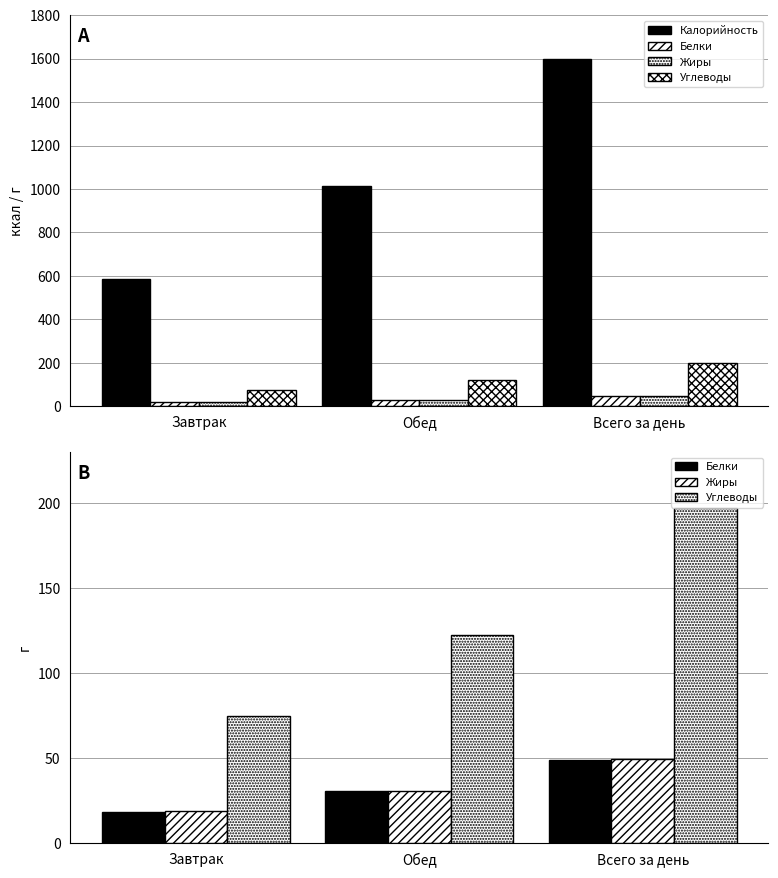

What is the difference between the maximum and minimum values in the Углеводы series?

122.6